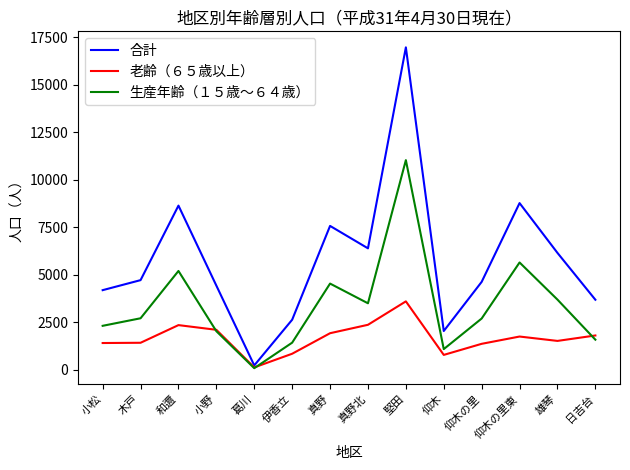

What is the difference between the highest and lowest values at 小松?

2781